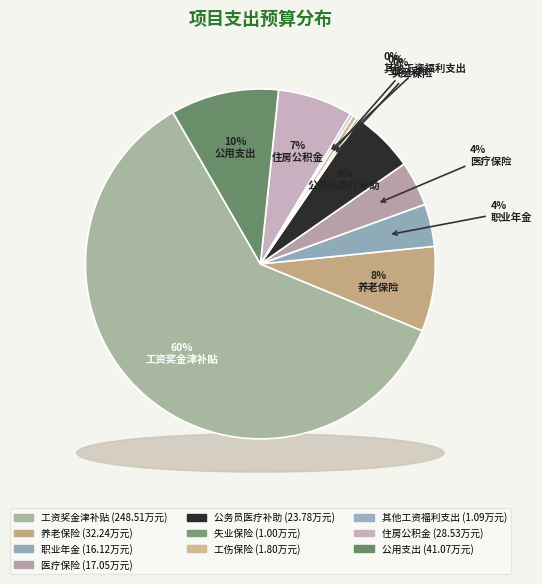

Combined, what portion of the pie is 工伤保险 and 其他工资福利支出?

0.7%